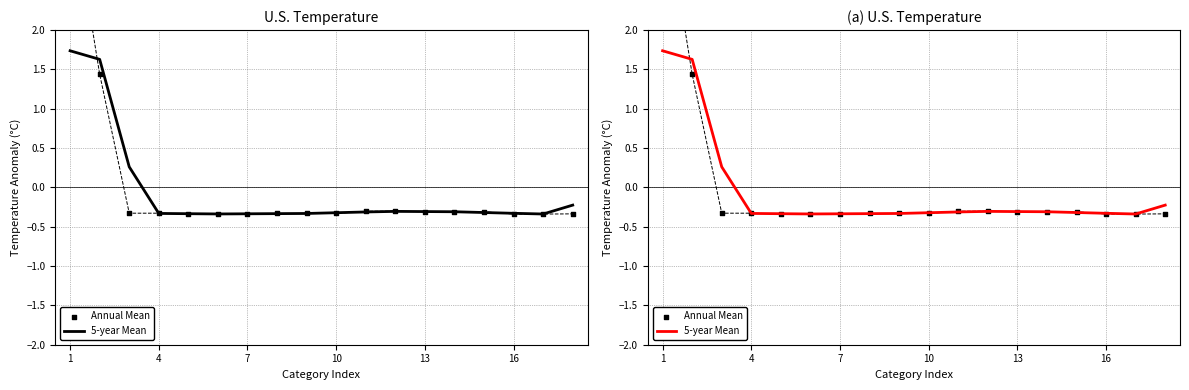

At which category is the sum across all series the highest?

1